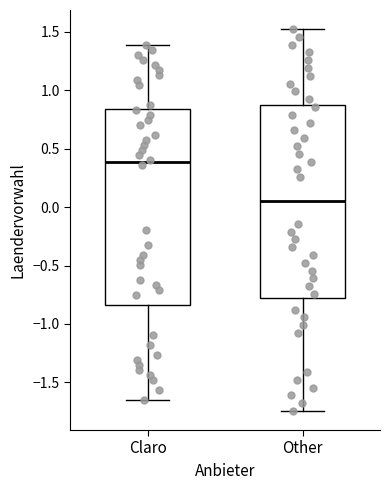

Where does the upper whisker of the box for Claro end on the y-axis? The values are not printed on the chart, so give them approximately, as read against the axis.

1.40